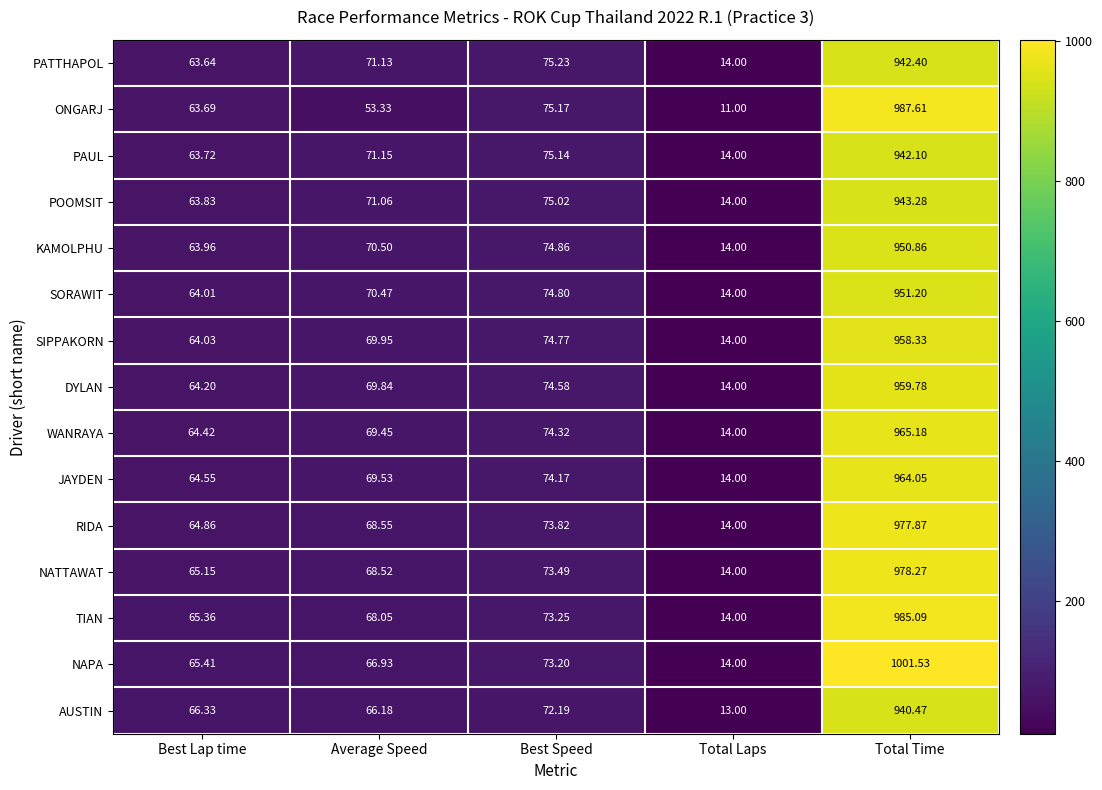

Between Total Laps and Total Time, which series saw the biggest shift?

NAPA